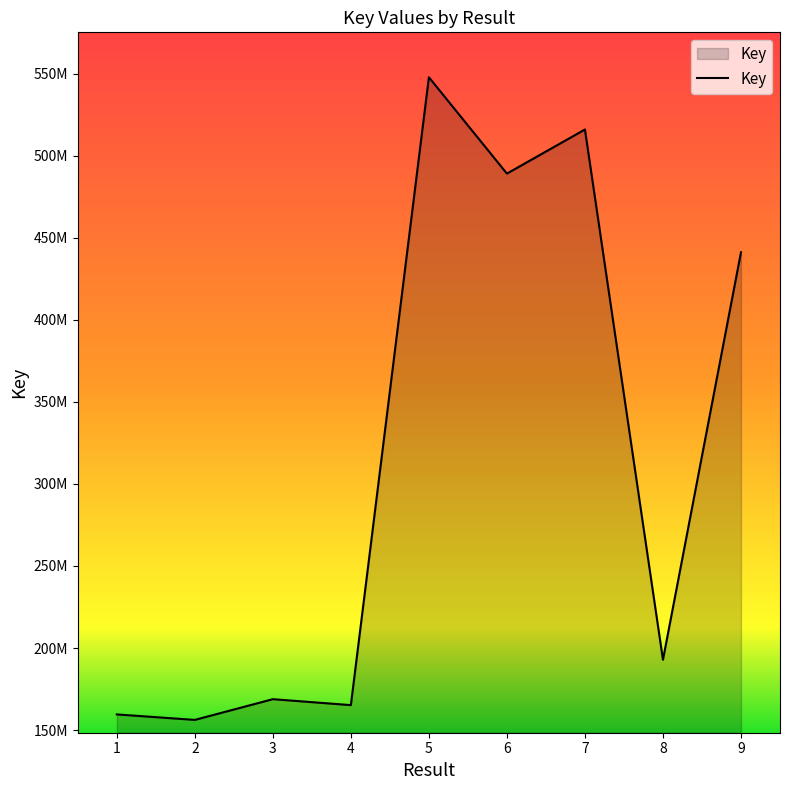

Is this an area chart (filled region under the line)?

Yes